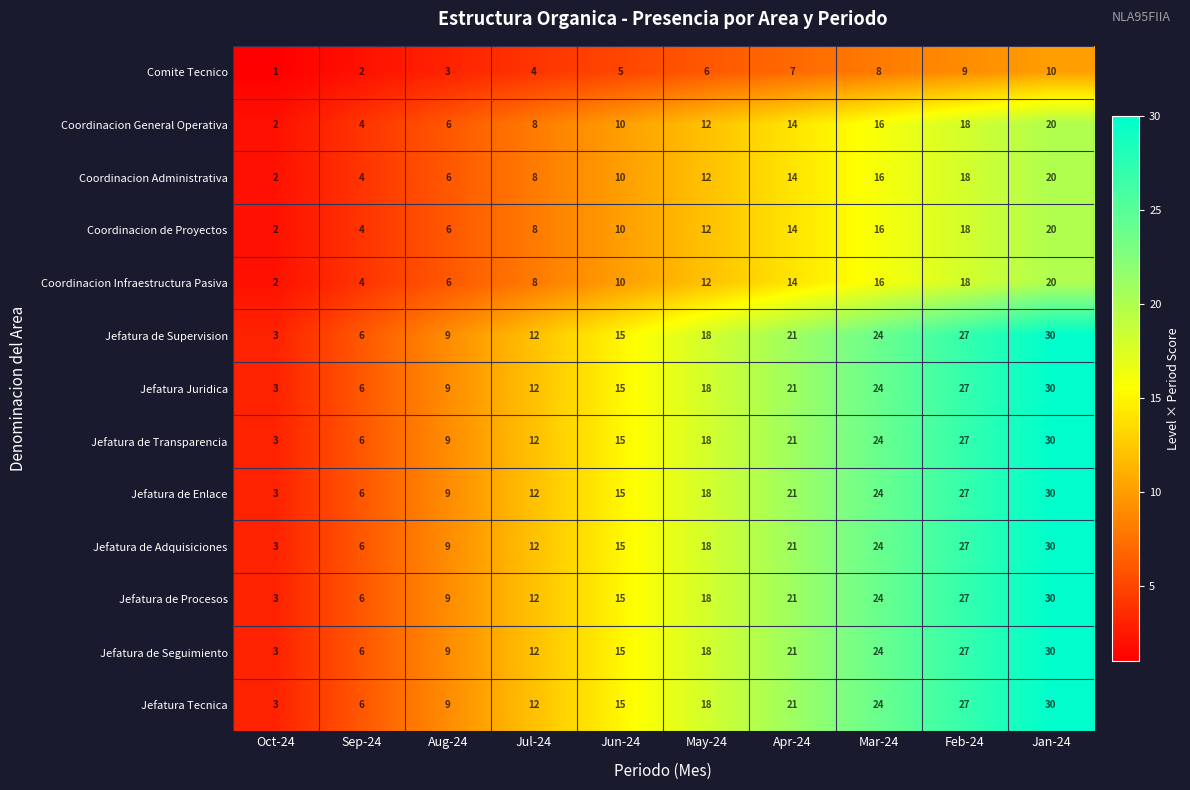

The value of Jefatura de Adquisiciones at May-24 is 27. True or false?

False